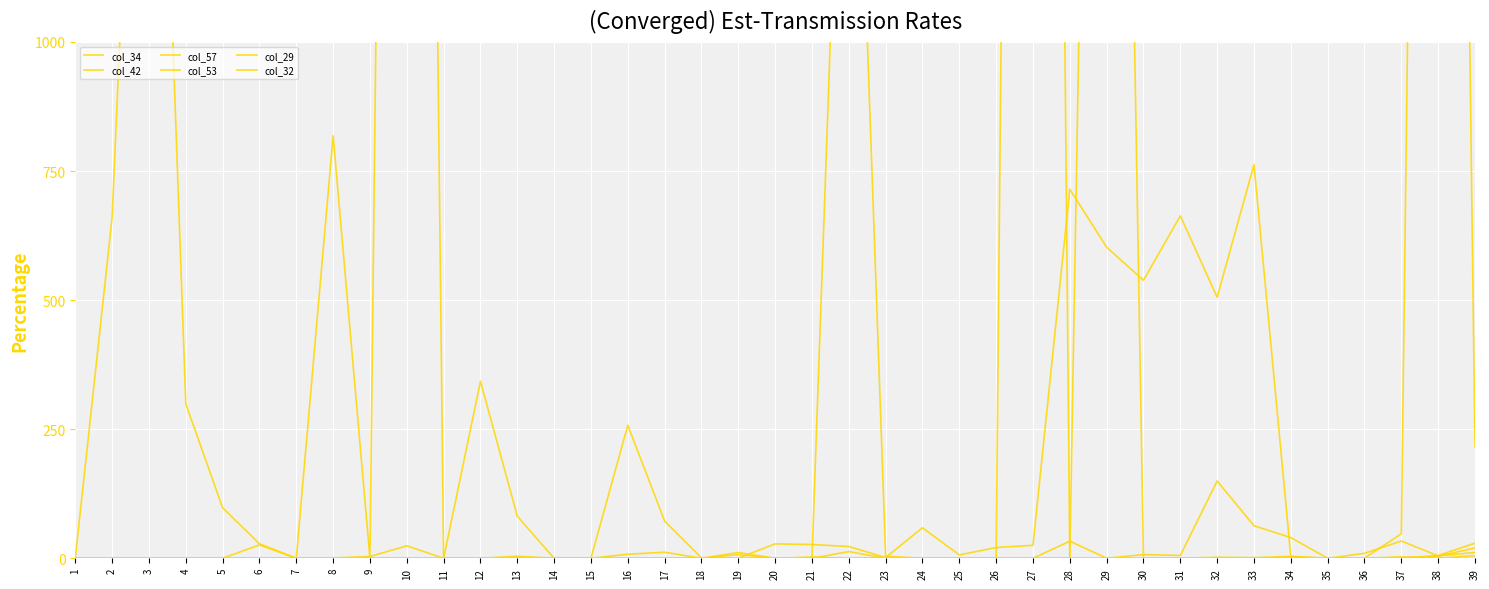

At which category does col_34 reach its first local valley?

7